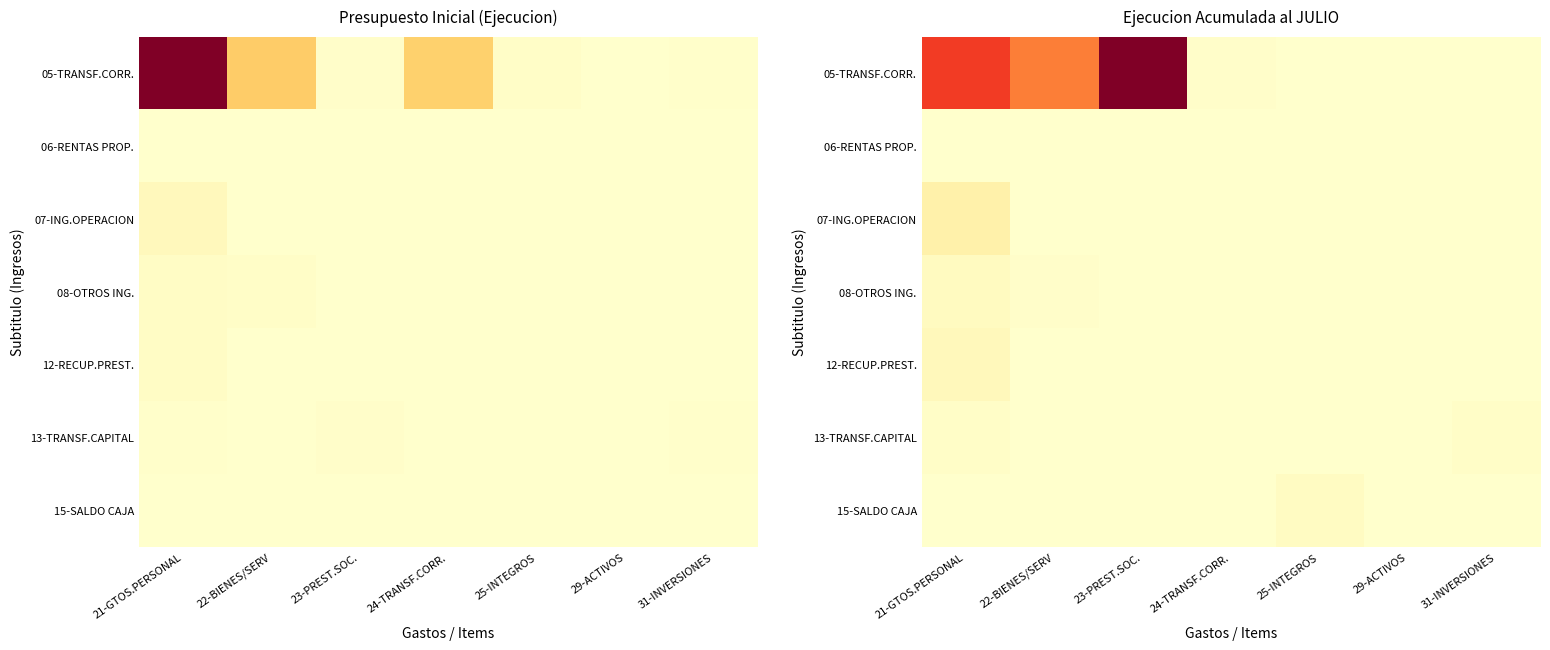

Which category has the lowest value in the 08-OTROS ING. series?

23-PREST.SOC.